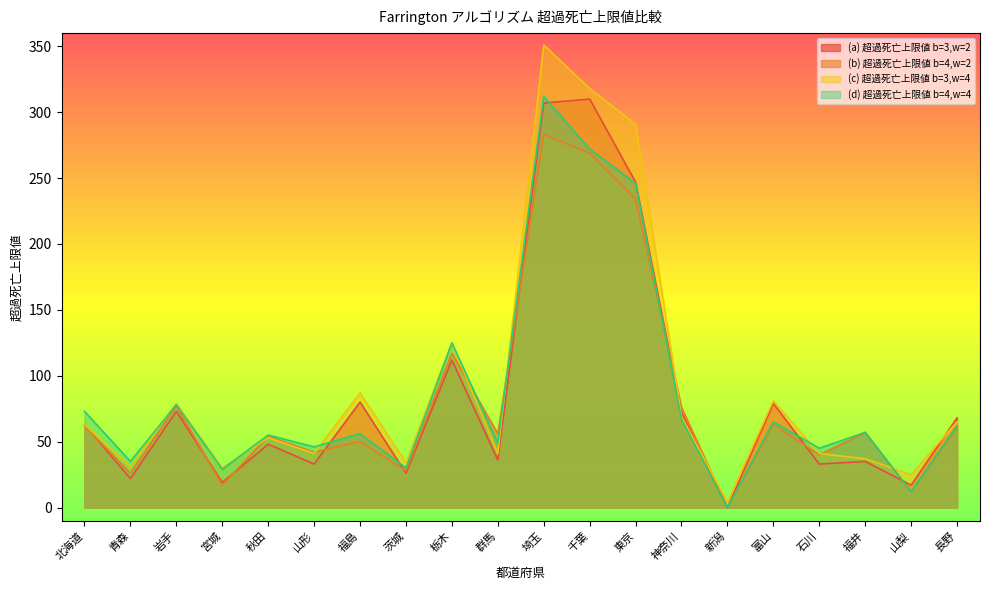

At how many categories does at least one series exceed 308?

2